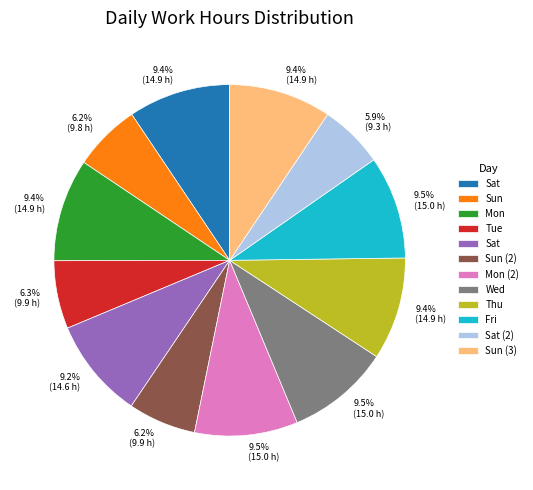

Is there a majority slice in this chart?

No